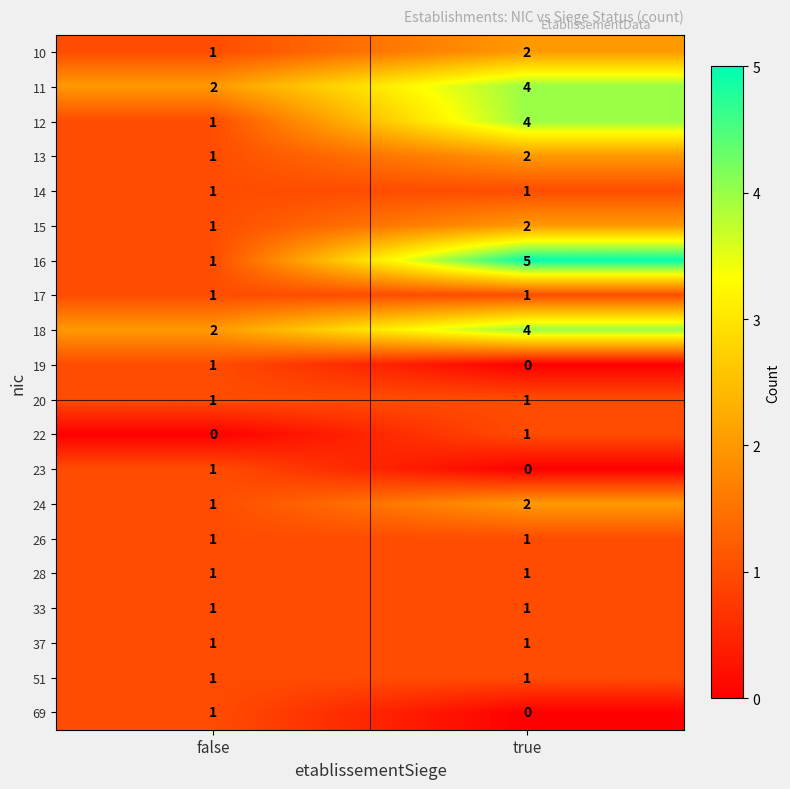

Which series has the widest spread of values?

16